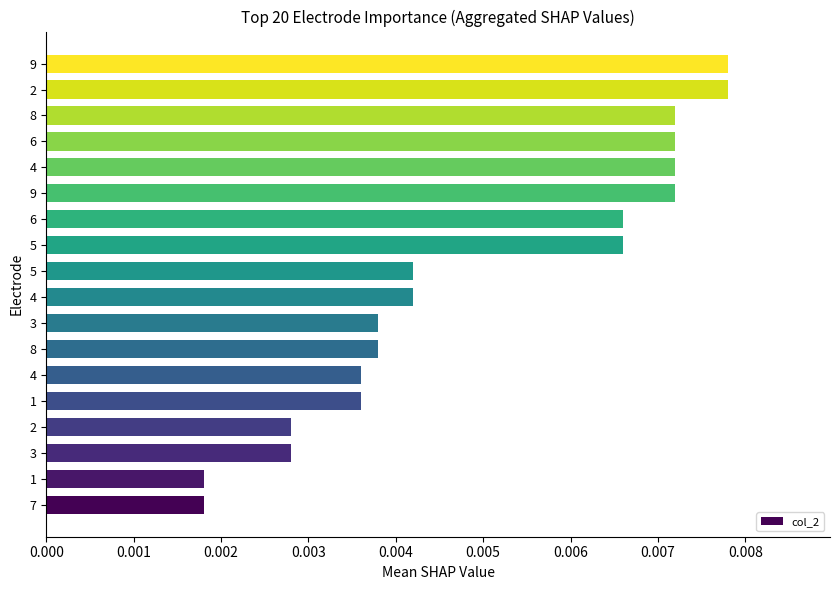

How many bars are there in total?

18